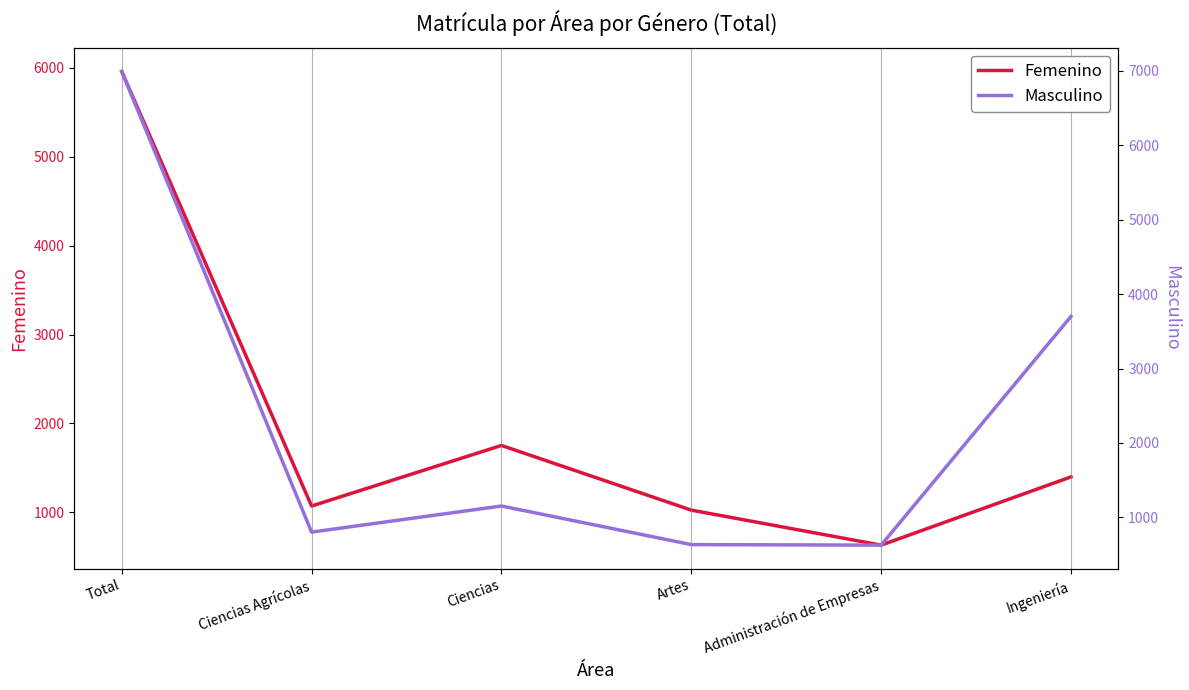

How many categories are shown in the chart?

6